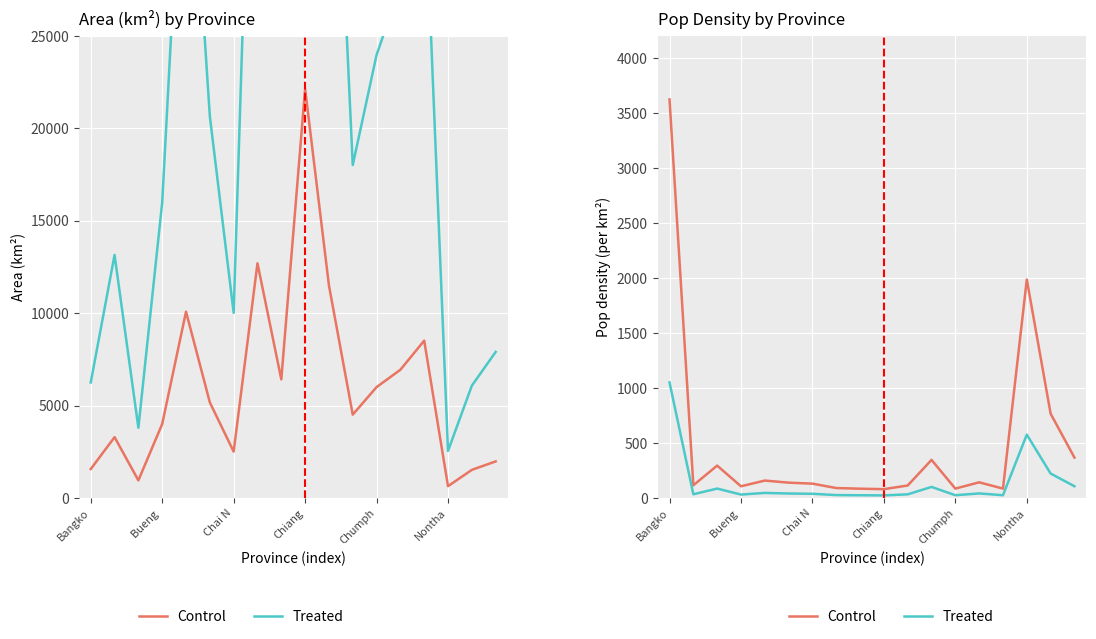

Which has a higher value, Chanthaburi or Chiang Mai?

Chiang Mai